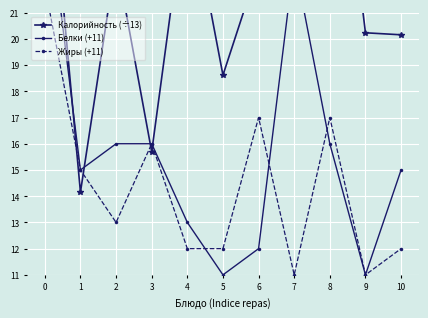

Is this an area chart (filled region under the line)?

No